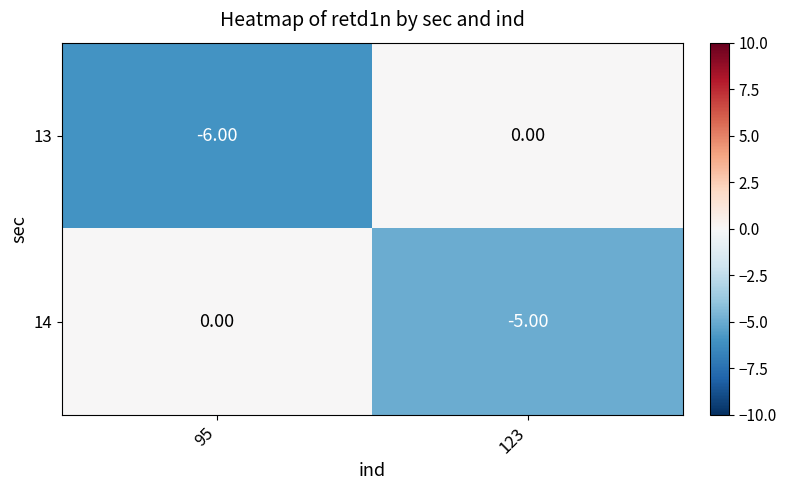

What is the sum of all 14 values?

-5